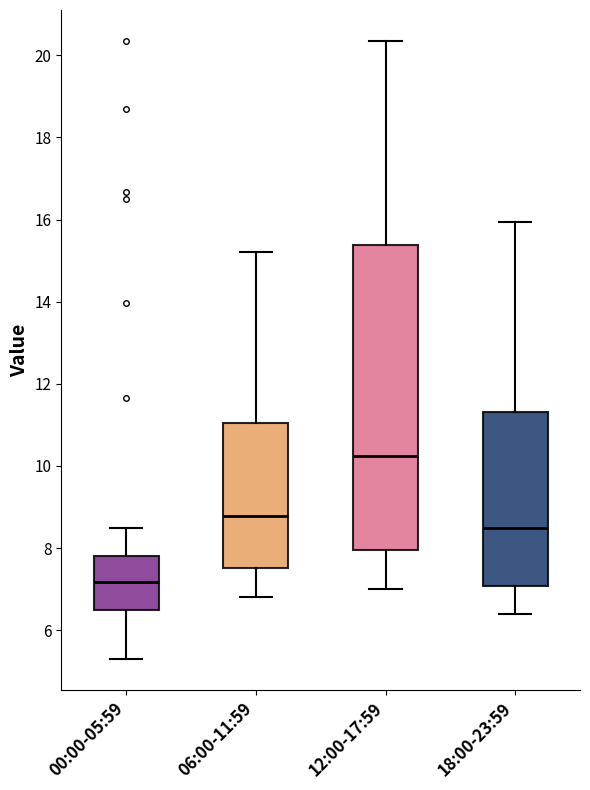

Reading left to right, transcribe this box plot: for each box, give where its median line is, the range the box spans, and where its two whiskers end, as read against the y-axis. The values are not printed on the chart, so give them approximately, as read against the axis.

00:00-05:59: median 7.2, box 6.6 to 7.8, whiskers 5.4 to 8.6
06:00-11:59: median 8.8, box 7.6 to 11.0, whiskers 6.8 to 15.2
12:00-17:59: median 10.2, box 8.0 to 15.4, whiskers 7.0 to 20.4
18:00-23:59: median 8.6, box 7.0 to 11.4, whiskers 6.4 to 16.0